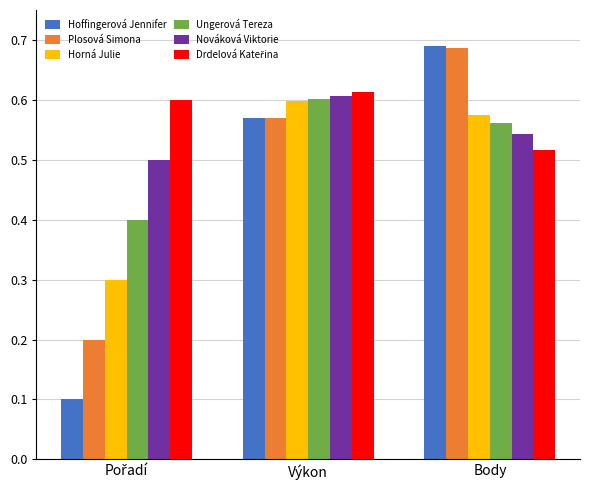

What is the total value across all series at Výkon?

3.6